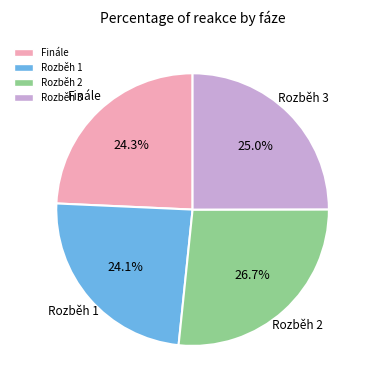

How many segments does this pie chart have?

4